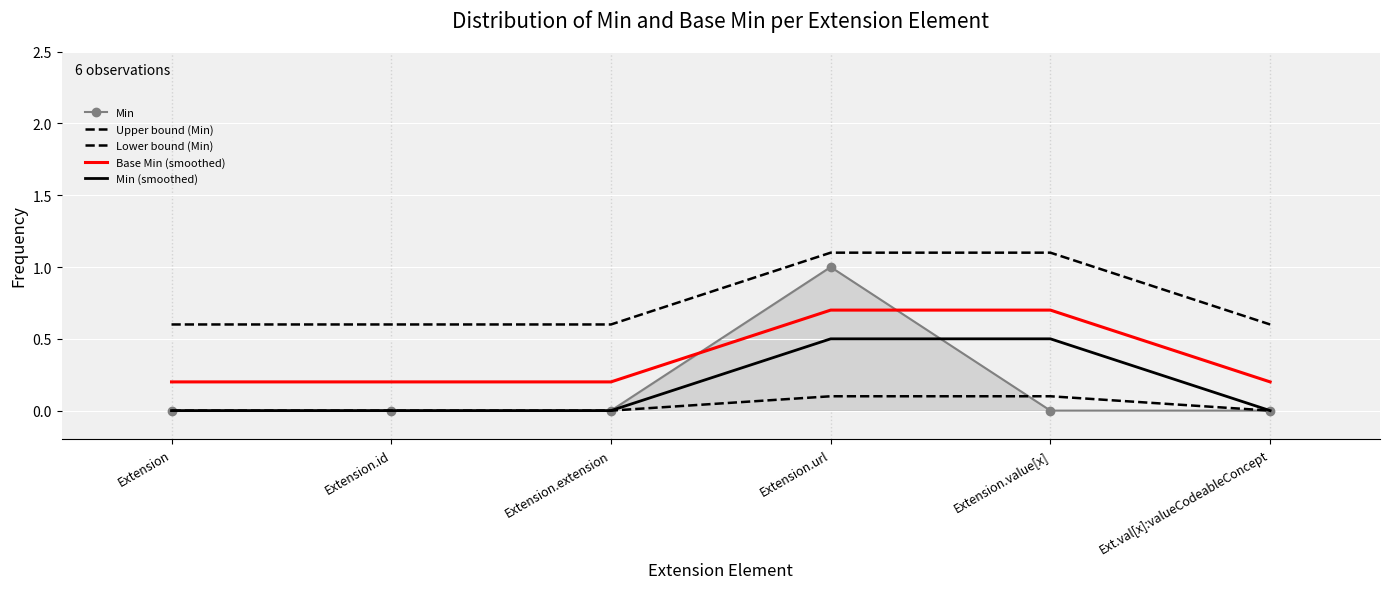

What are all the series names shown in the legend?

Min, Upper bound (Min), Lower bound (Min), Base Min (smoothed), Min (smoothed)